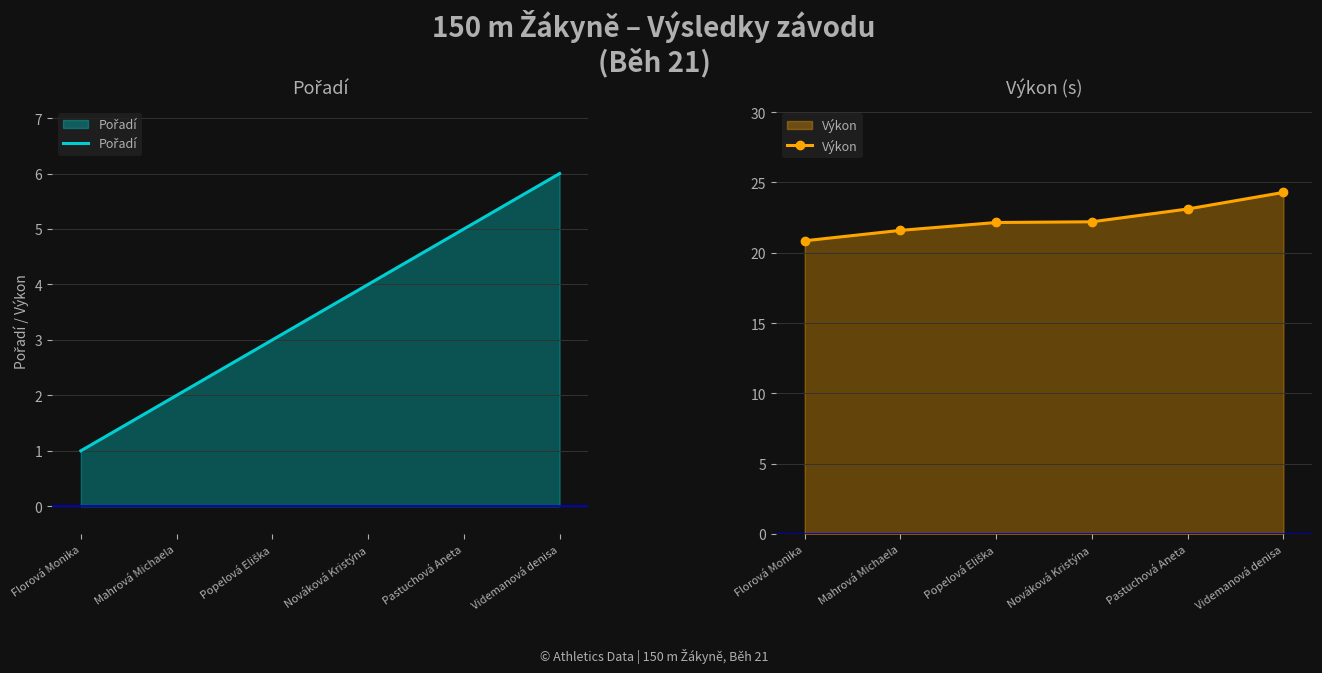

How many data points does each series have?

6